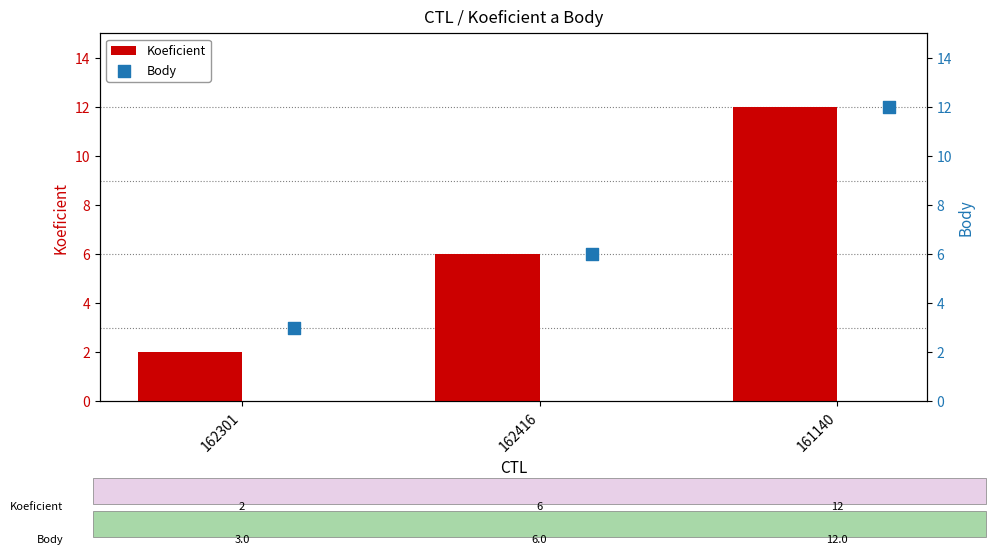

At how many categories does at least one series exceed 3?

2